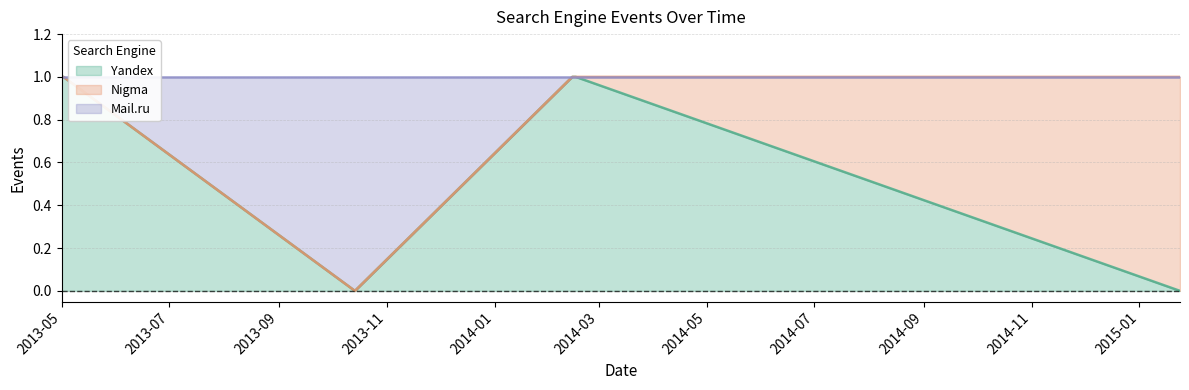

True or false: Yandex and Mail.ru cross at least once.

False